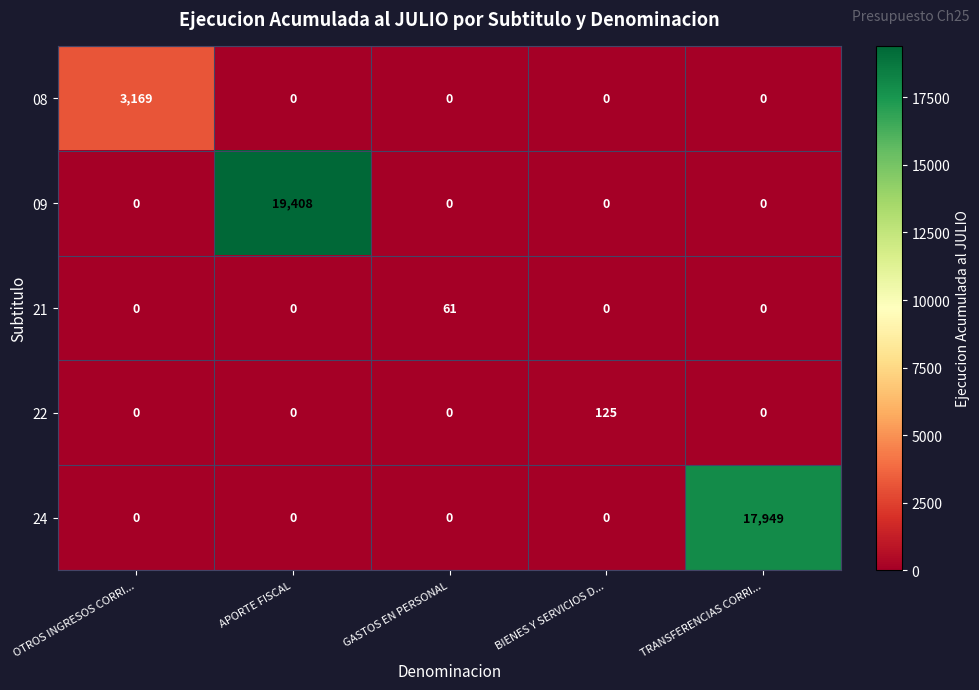

Rank the series by their maximum value, from lowest to highest.

21, 22, 08, 24, 09